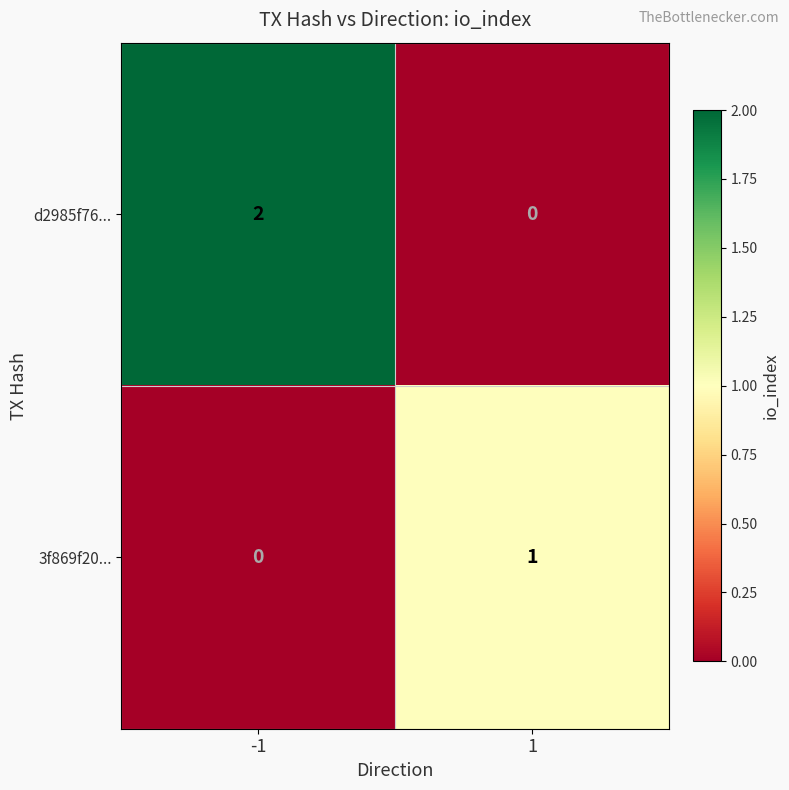

The 3f869f20... series shows 1 at 1. True or false?

True